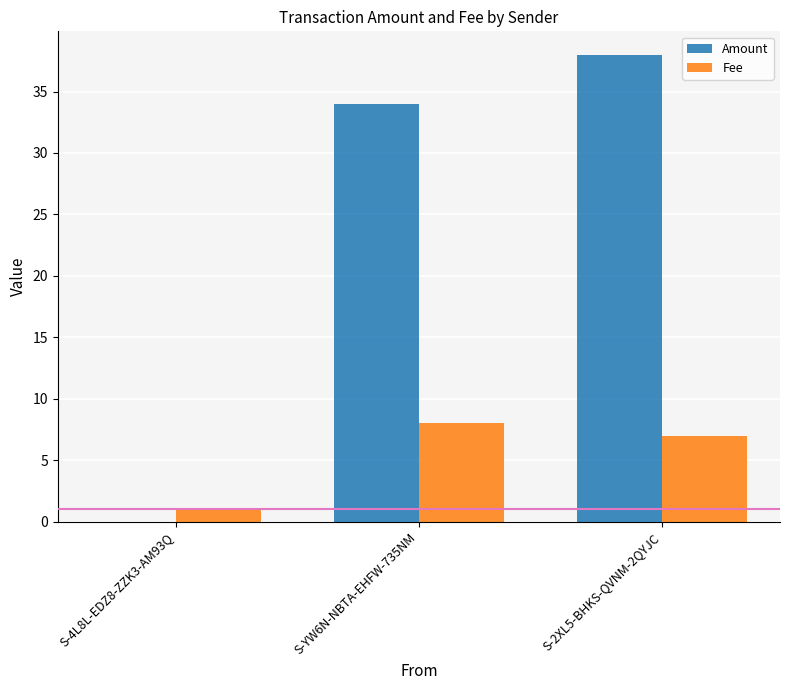

Is it true that Amount equals 8 at S-2XL5-BHKS-QVNM-2QYJC?

False